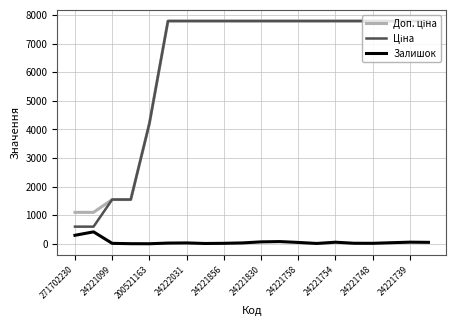

What is the label of the 16th point from the left?

15